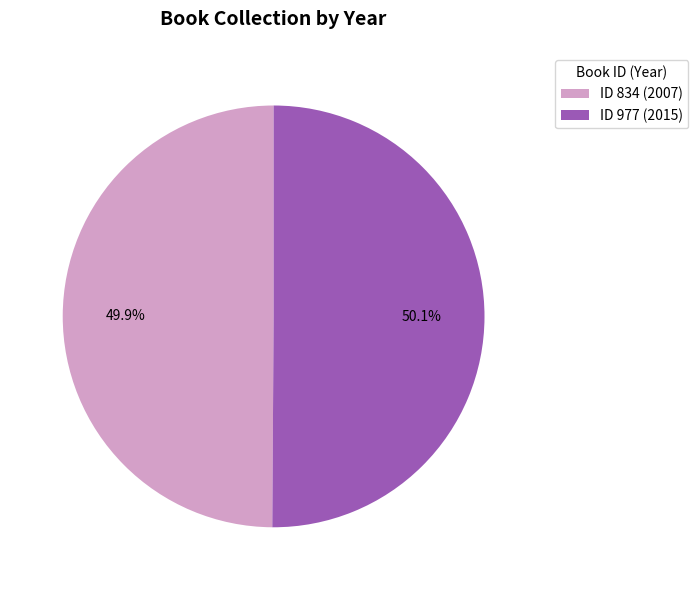

To the nearest percent, what is the average slice percentage?

50%